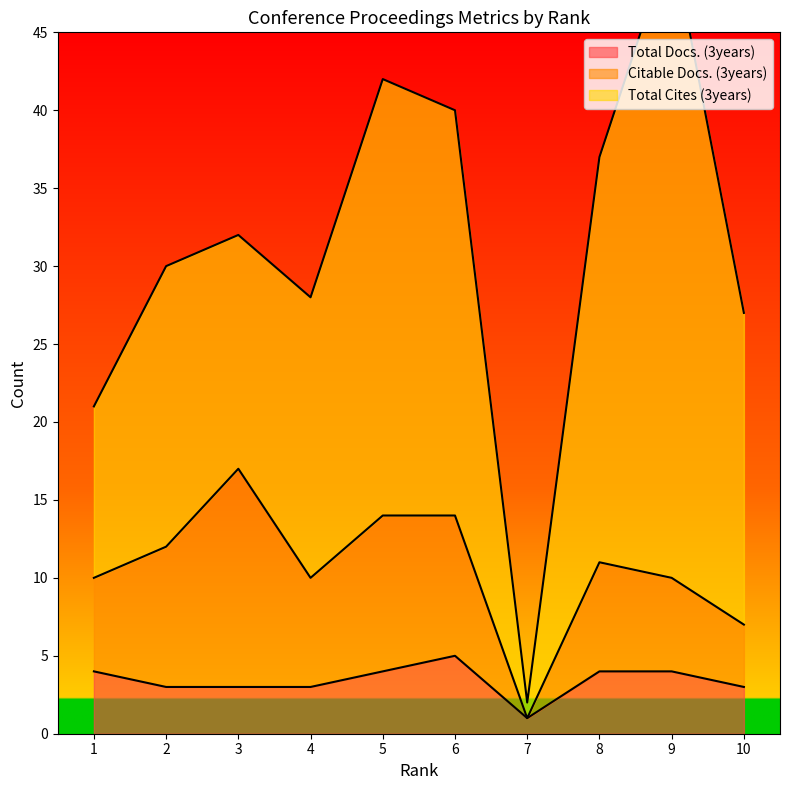

What is the difference between the Total Docs. (3years) values at 6 and 8?

1